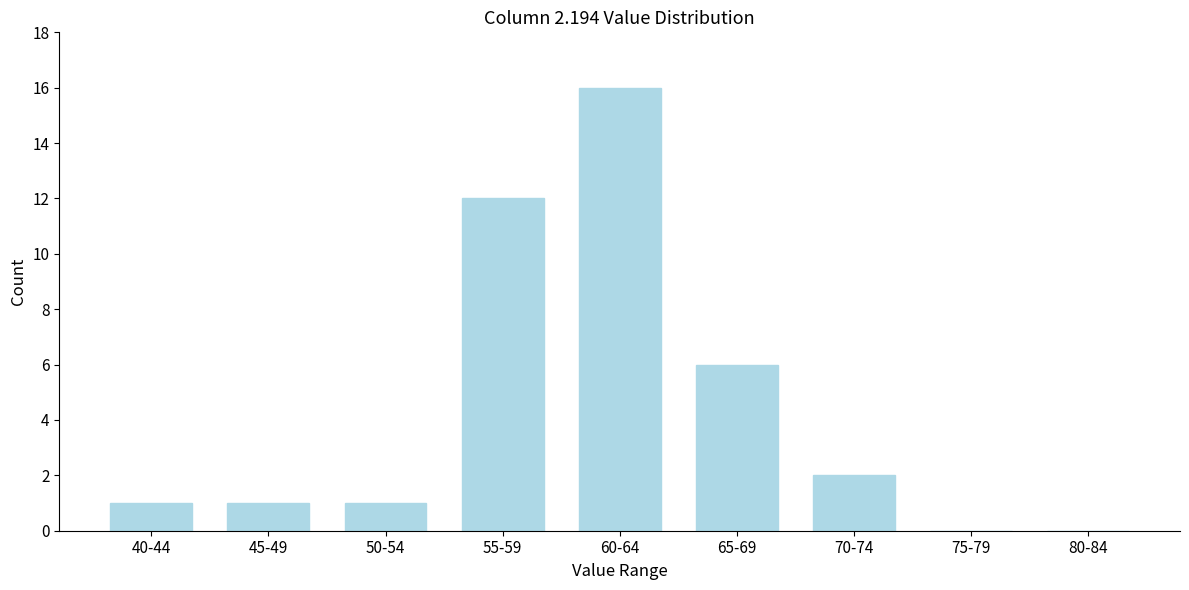

Reading right to left, what are all the values shown in this chart?

80-84=0	75-79=0	70-74=2	65-69=6	60-64=16	55-59=12	50-54=1	45-49=1	40-44=1